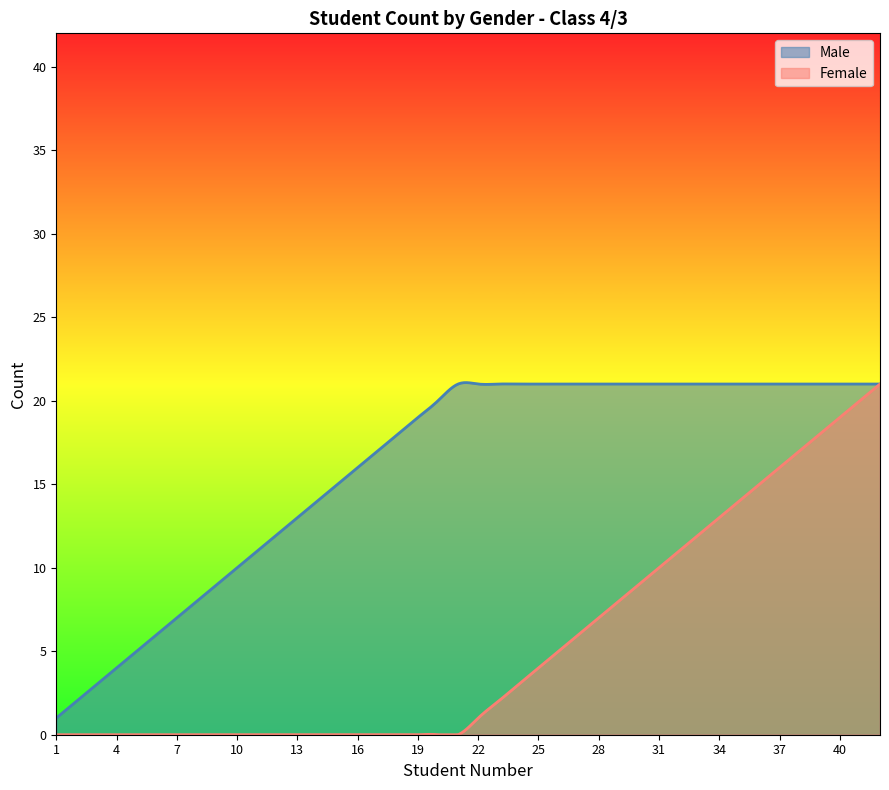

List the series in order of their overall mean, highest first.

Male, Female